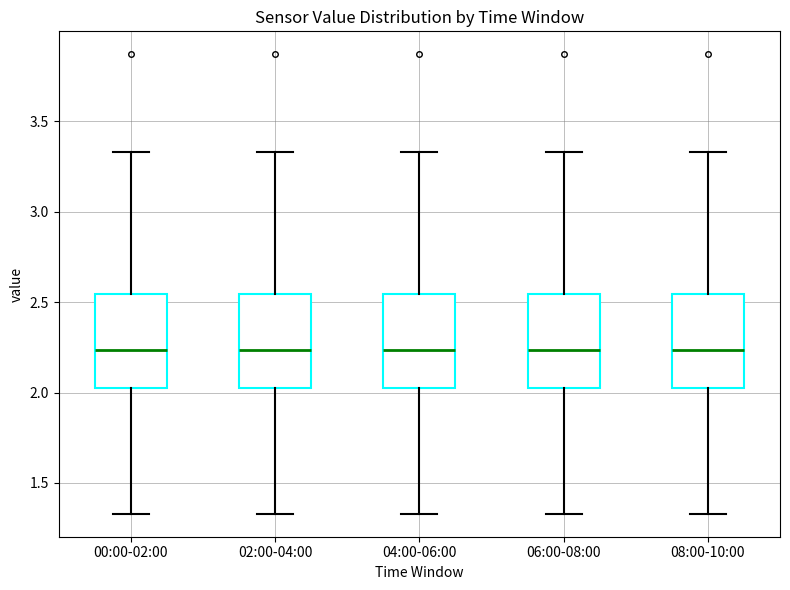

Reading left to right, transcribe this box plot: for each box, give where its median line is, the range the box spans, and where its two whiskers end, as read against the y-axis. The values are not printed on the chart, so give them approximately, as read against the axis.

00:00-02:00: median 2.25, box 2.00 to 2.55, whiskers 1.35 to 3.35
02:00-04:00: median 2.25, box 2.00 to 2.55, whiskers 1.35 to 3.35
04:00-06:00: median 2.25, box 2.00 to 2.55, whiskers 1.35 to 3.35
06:00-08:00: median 2.25, box 2.00 to 2.55, whiskers 1.35 to 3.35
08:00-10:00: median 2.25, box 2.00 to 2.55, whiskers 1.35 to 3.35